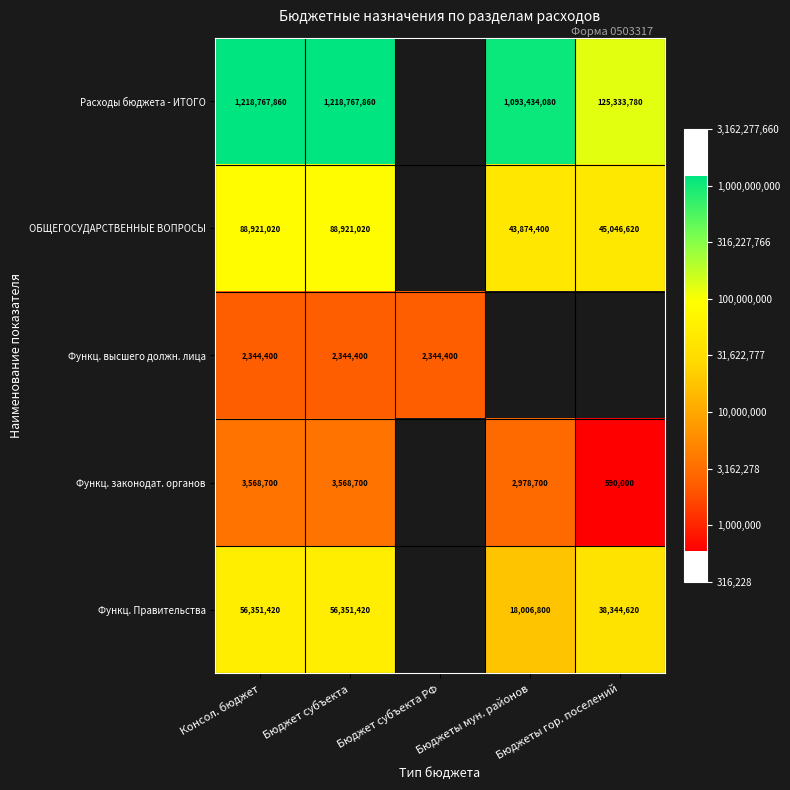

Which series has the largest range (max minus min)?

Расходы бюджета - ИТОГО